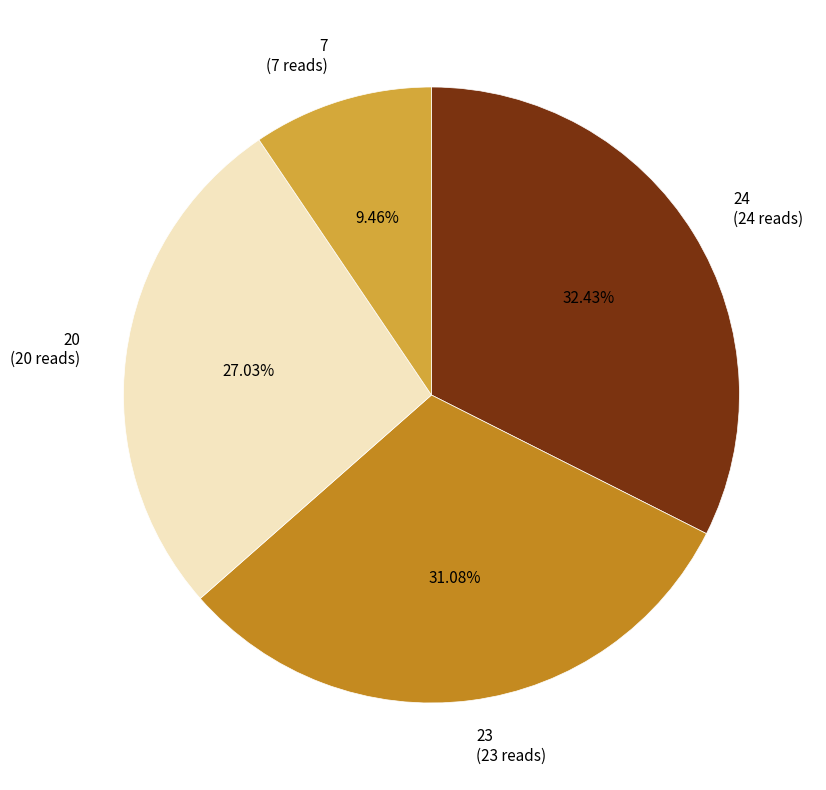

What is the smallest slice in the pie chart?

7